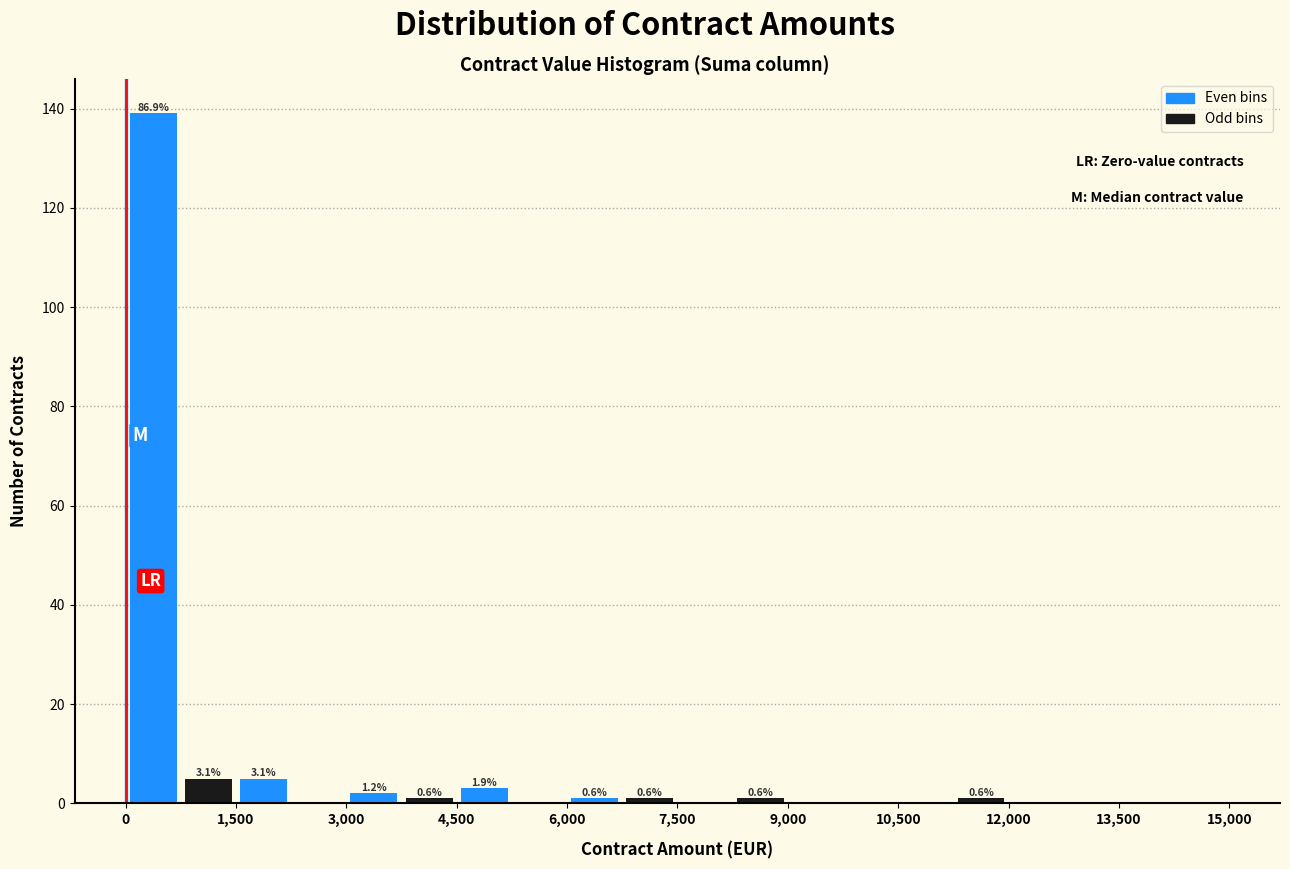

Around what value on the x-axis is the tallest bar? Give the approximate position of its centre, as read against the axis.

400